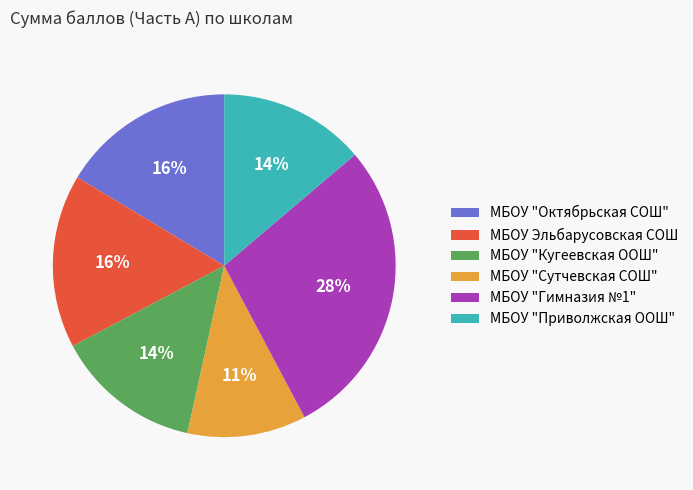

To the nearest percent, what percentage of the pie is МБОУ "Гимназия №1"?

28%